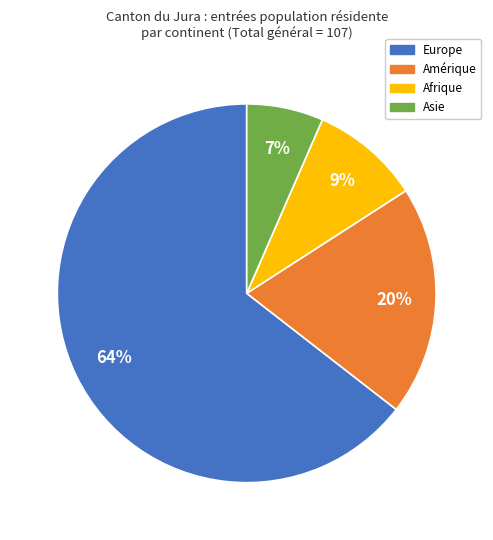

Between Afrique and Amérique, which is larger?

Amérique